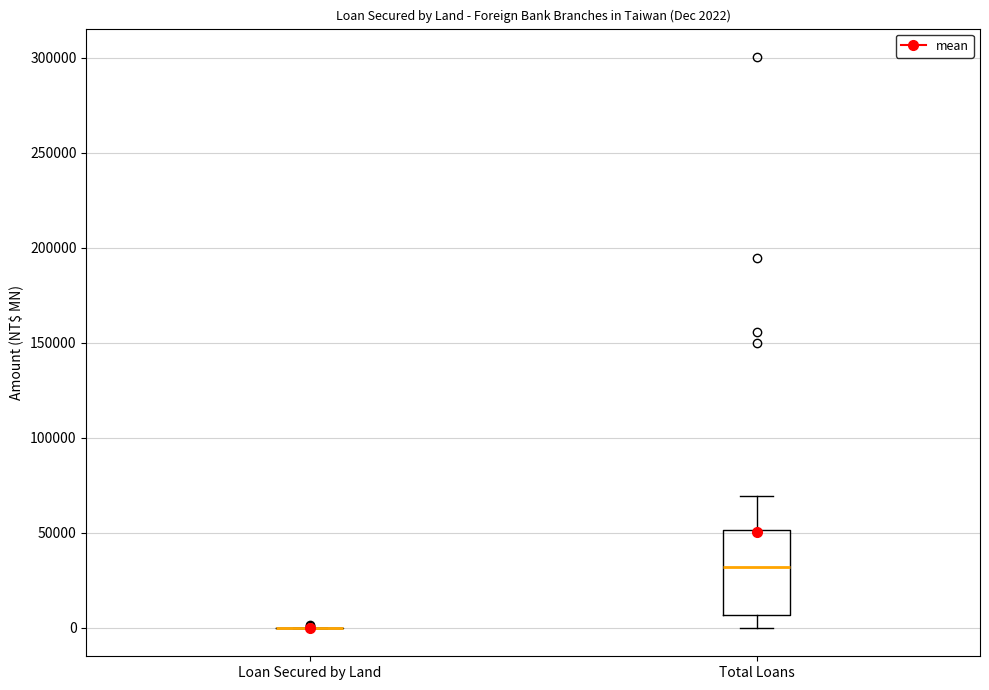

Comparing the boxes themselves (not the whiskers), which one is the tallest?

Total Loans